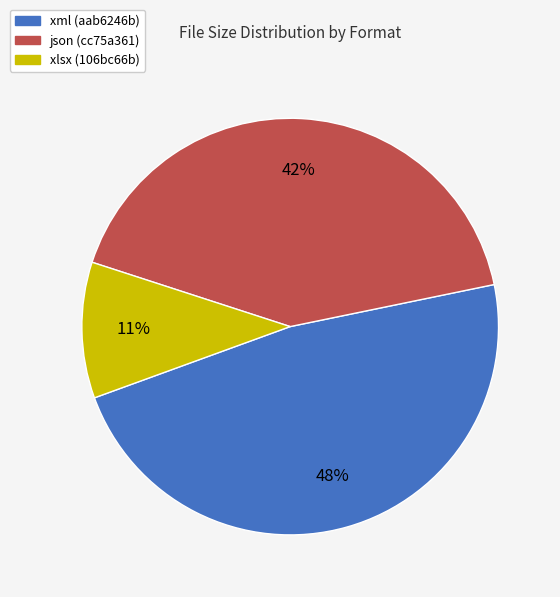

True or false: xlsx (106bc66b) accounts for 18% of the total.

False